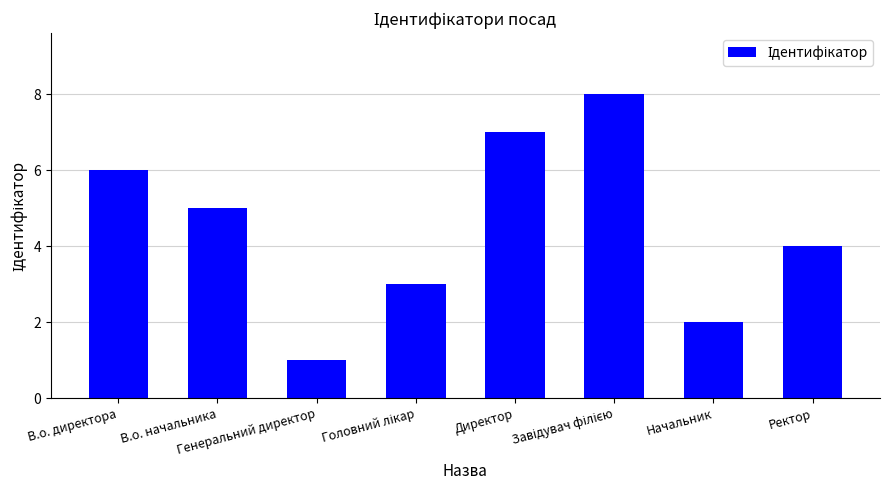

What is the sum of all values?

36